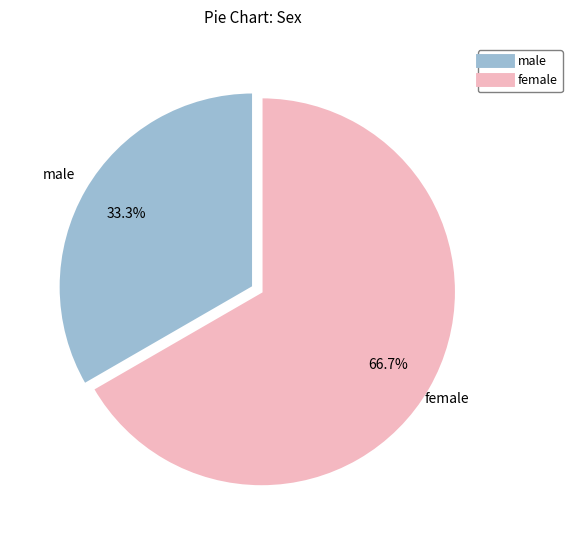

Is there any slice that represents more than half of the pie?

Yes